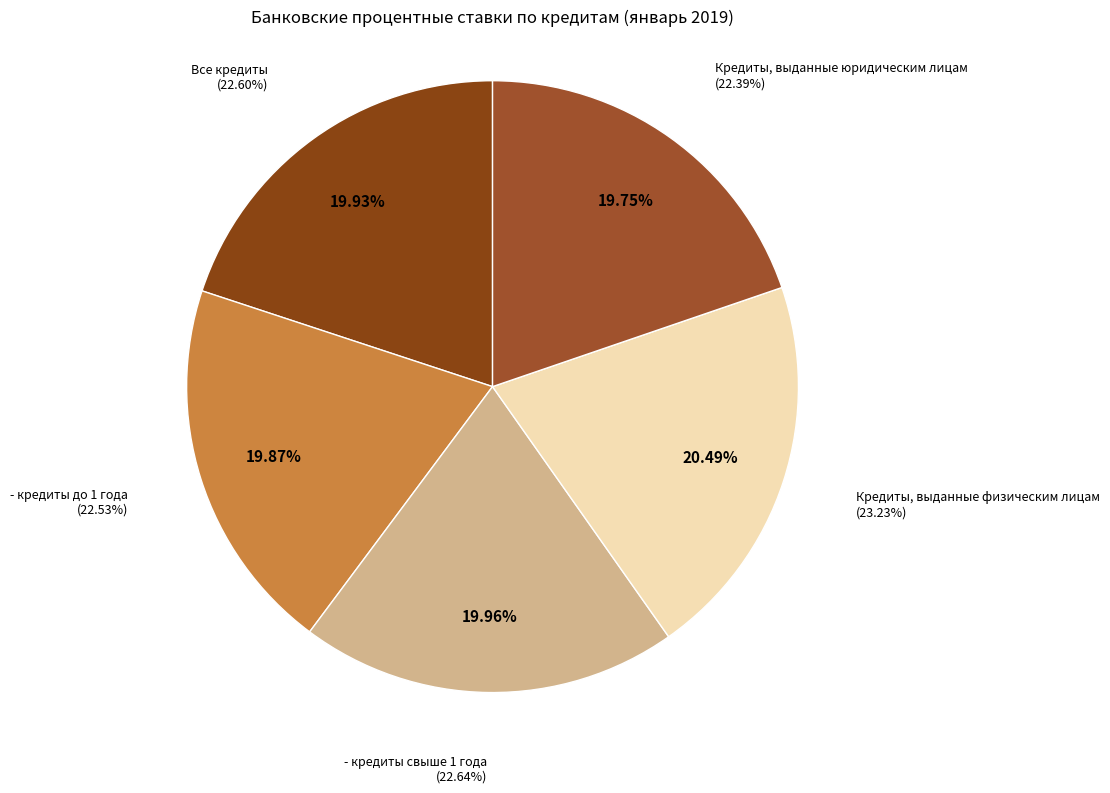

What is the change in value from Все кредиты to Кредиты, выданные юридическим лицам?

-0.2